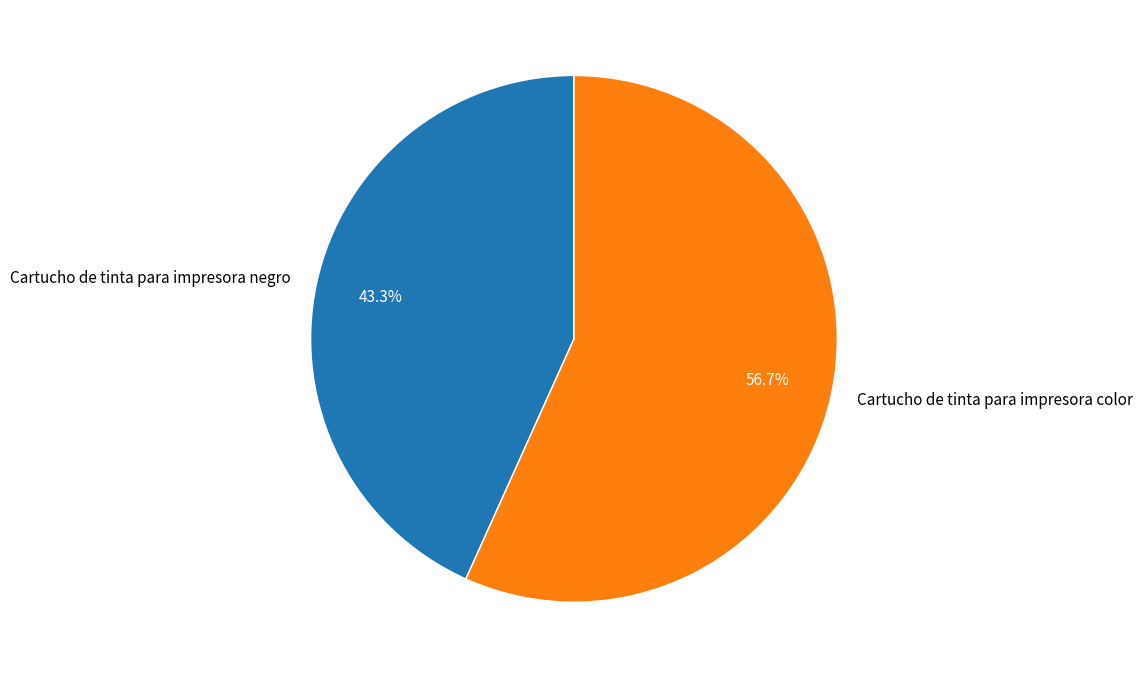

The Cartucho de tinta para impresora negro slice represents 56% of the pie. True or false?

False